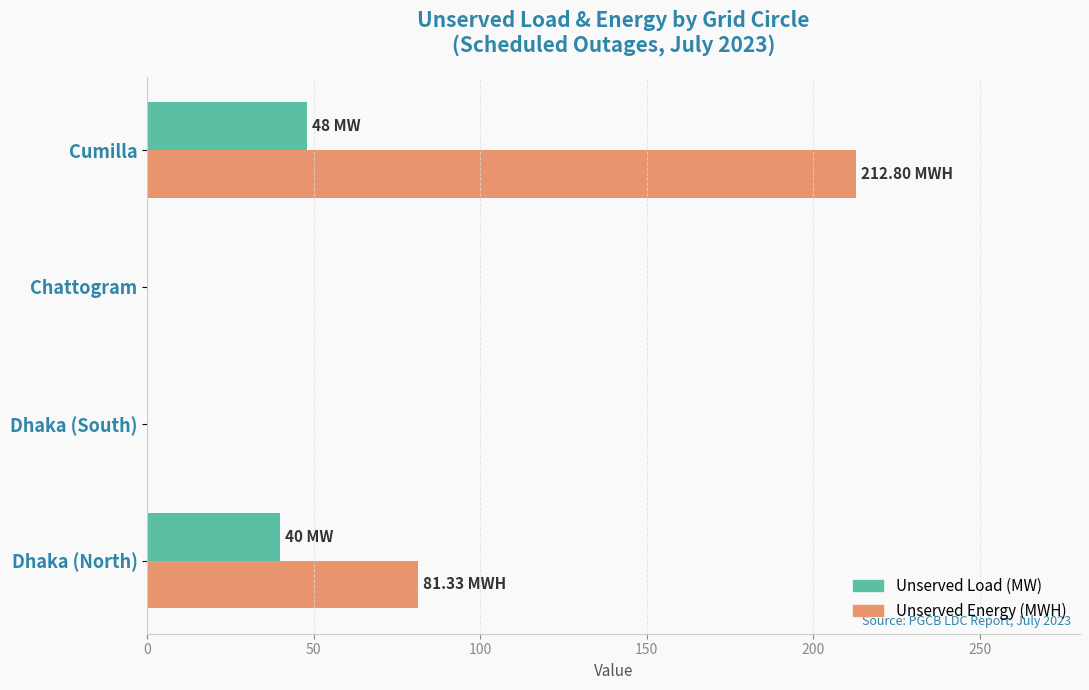

Between Chattogram and Cumilla, which series saw the biggest shift?

Unserved Energy (MWH)